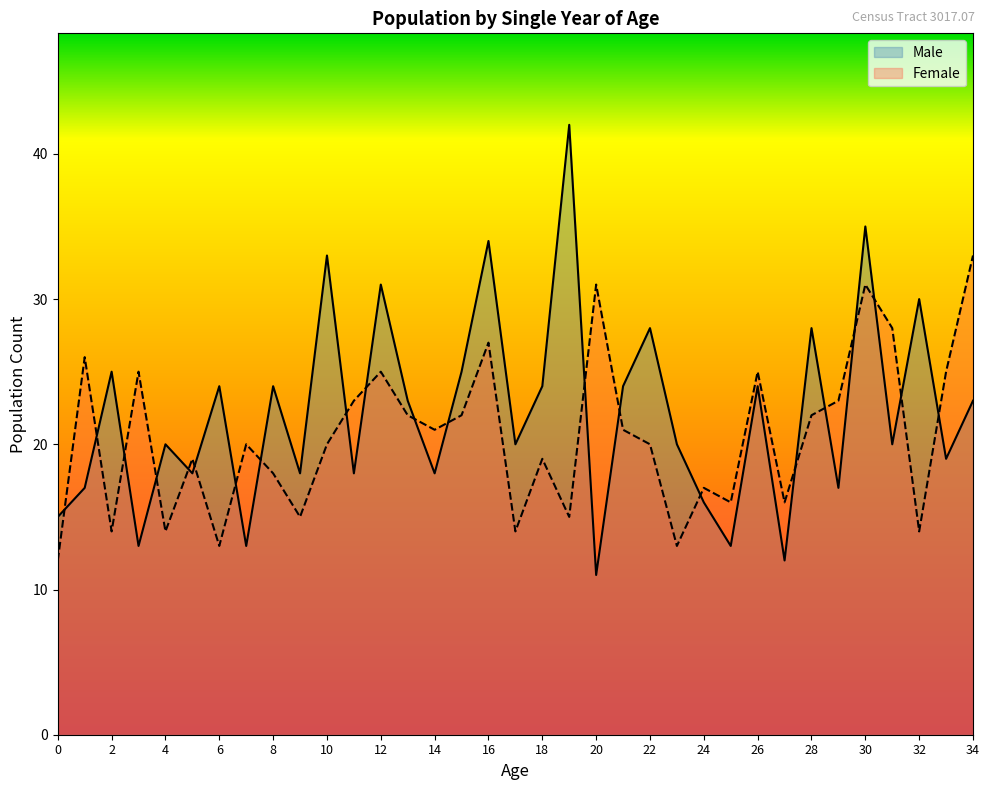

True or false: Female has more than 1 interior local peaks.

True